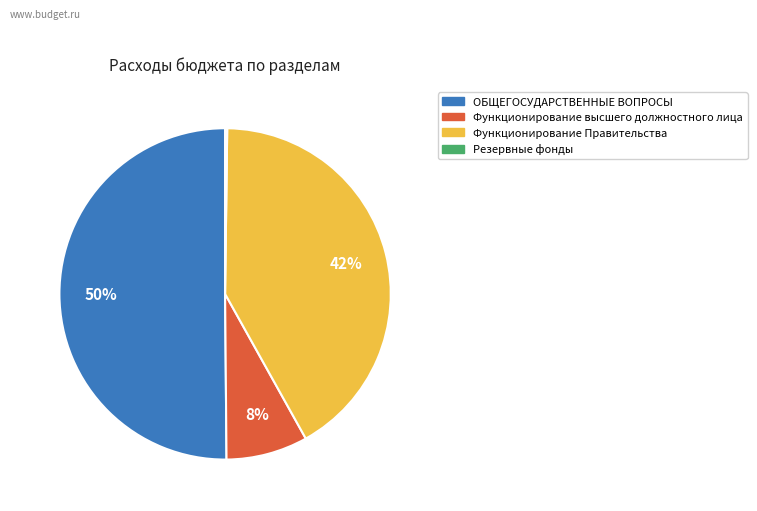

To the nearest percent, what is the average slice percentage?

25%